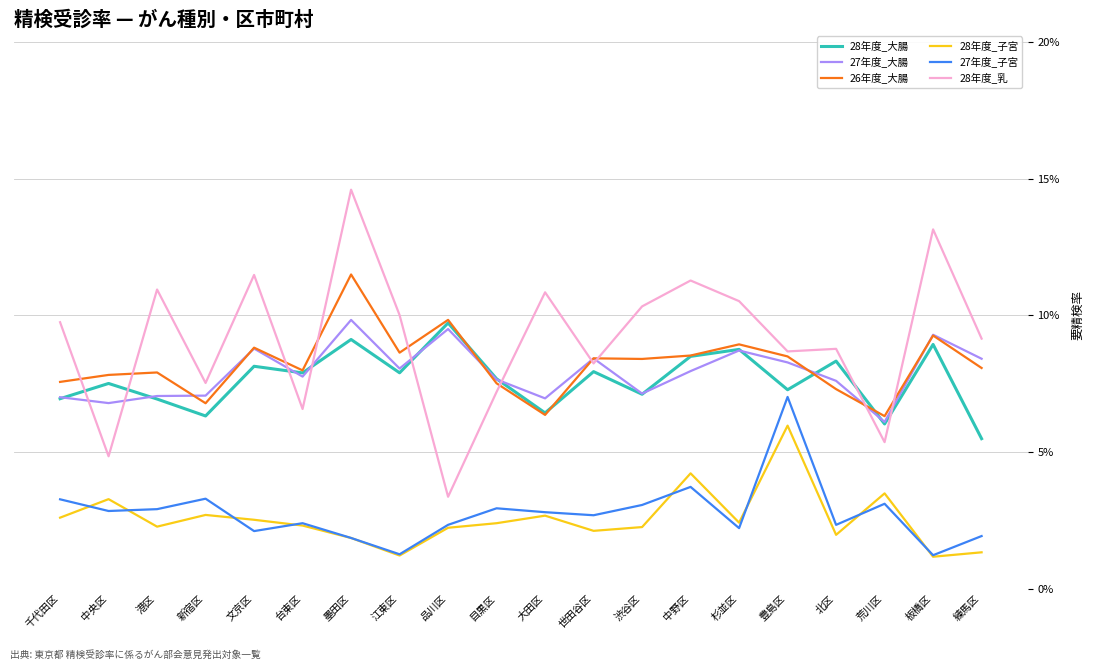

At which category does the chart reach its peak across all series?

墨田区